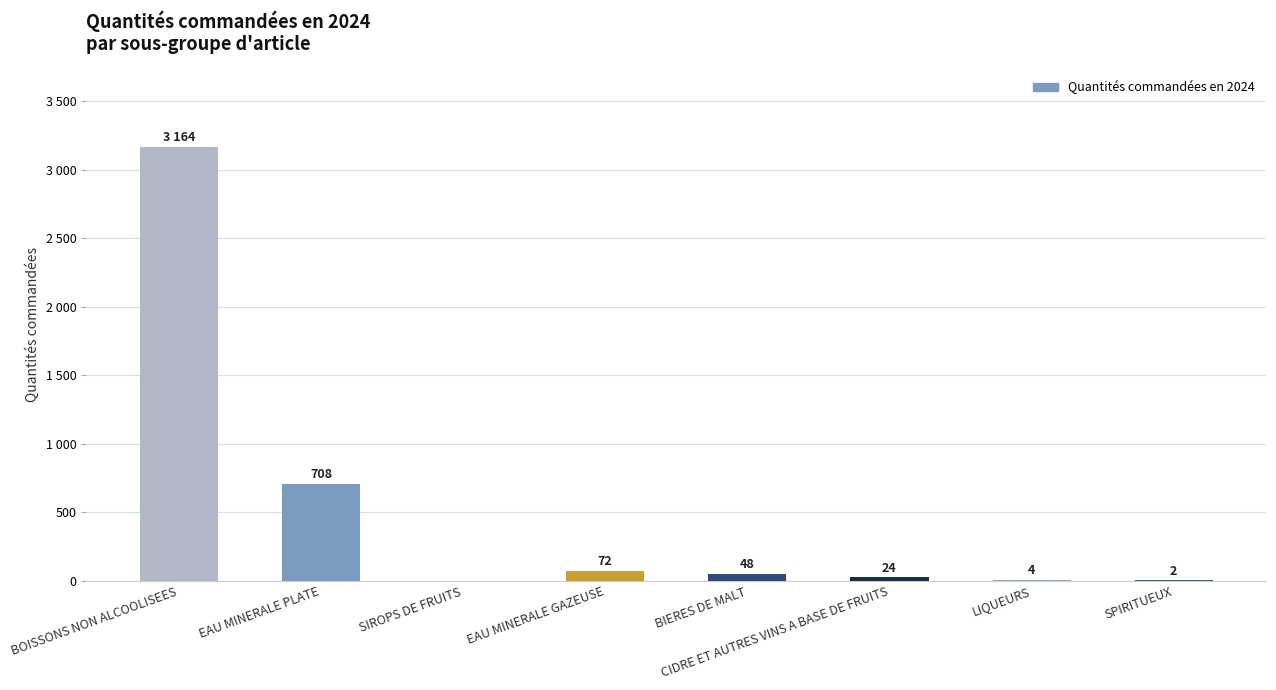

How many positive values are there?

7